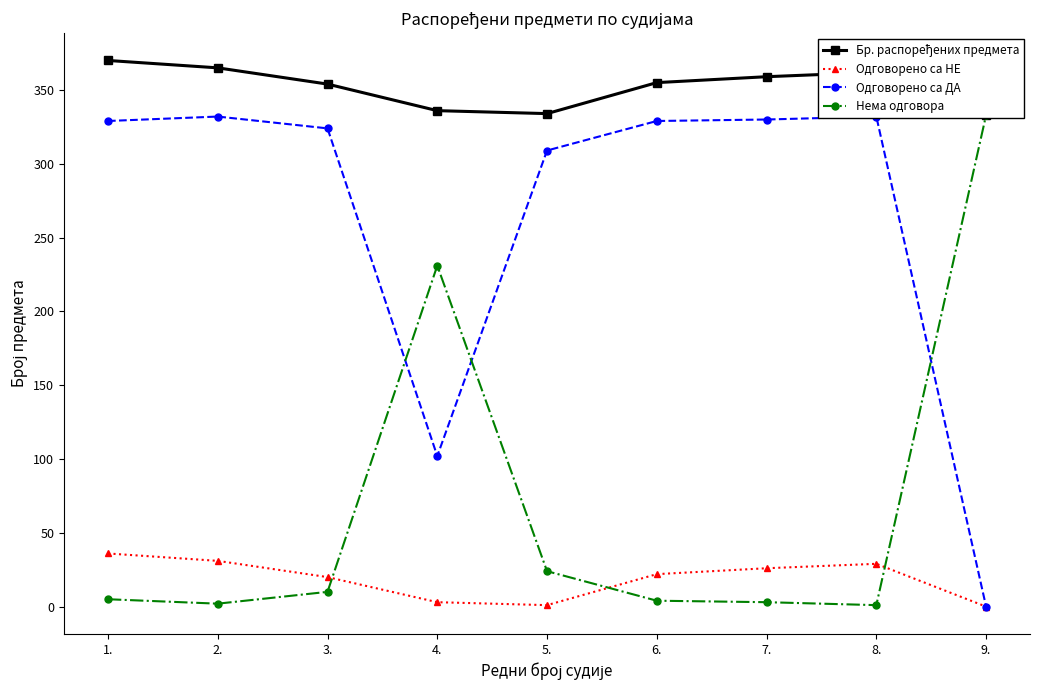

What is the difference between the highest and lowest values at 5.?

333